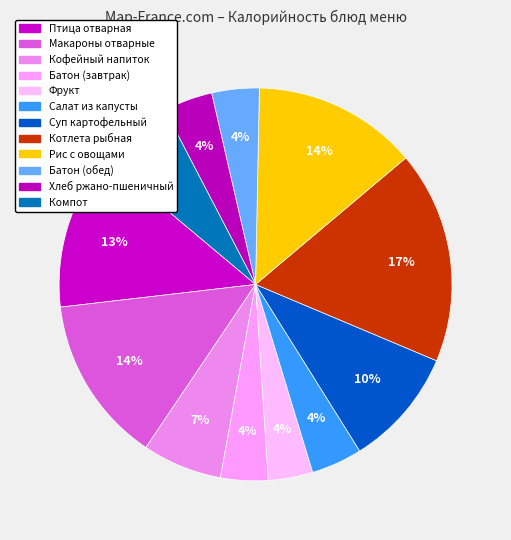

True or false: Макароны отварные accounts for 28% of the total.

False